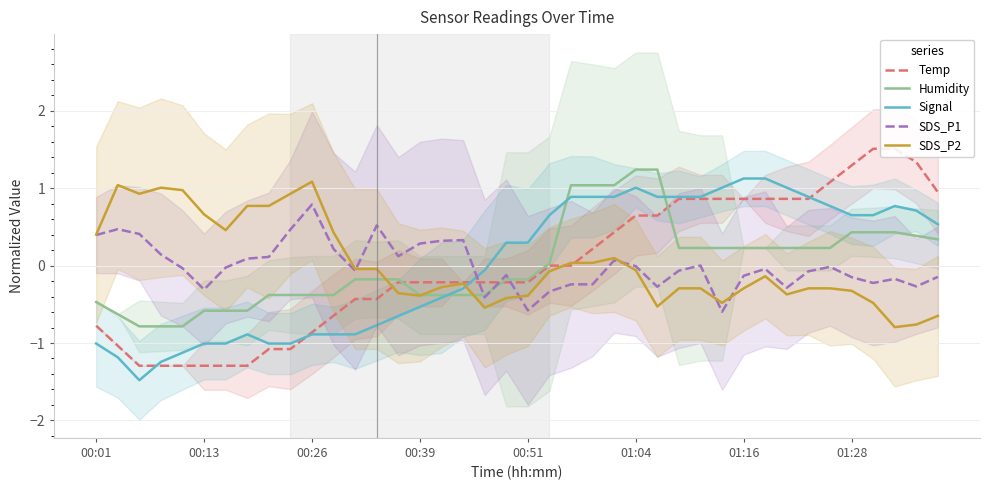

What is the highest value of the Signal series?

1.1